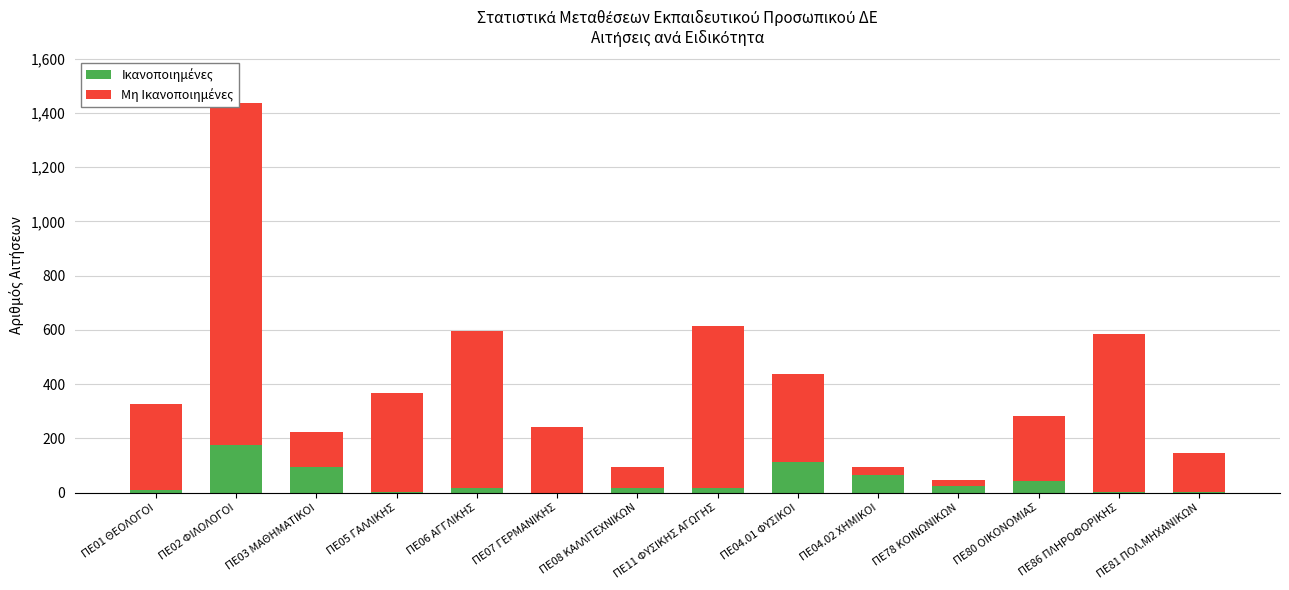

Rank the series by their average value, from lowest to highest.

Ικανοποιημένες, Μη Ικανοποιημένες